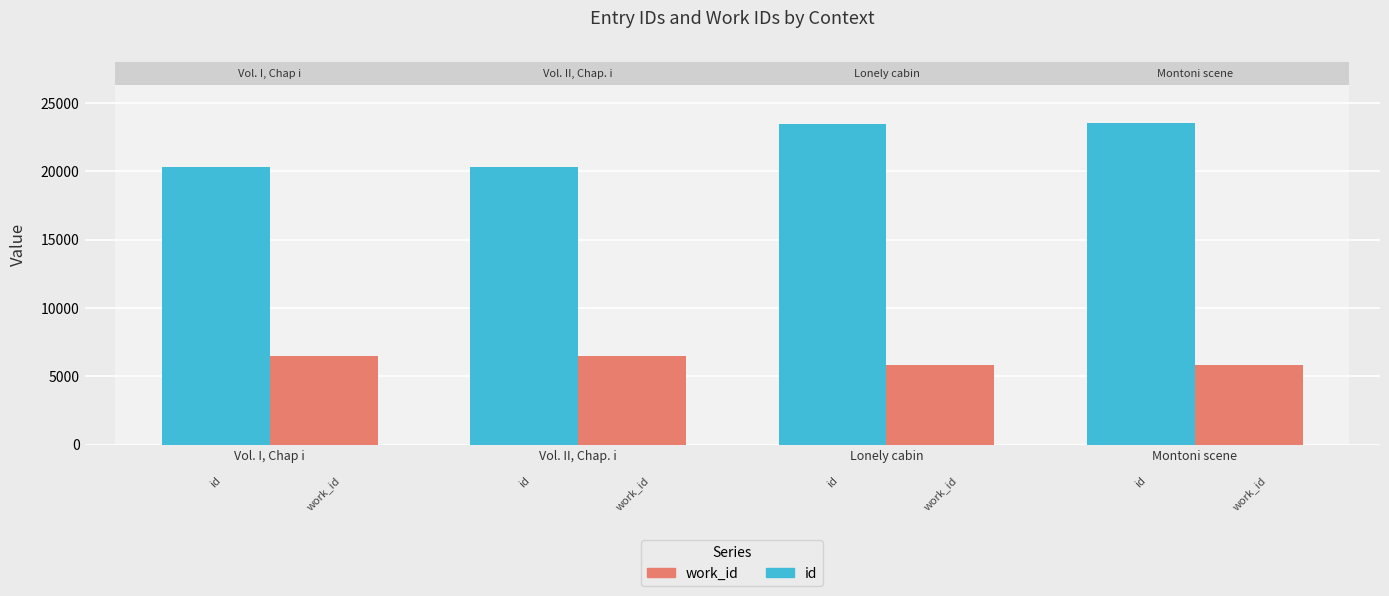

What position from the right is Vol. I, Chap i?

4